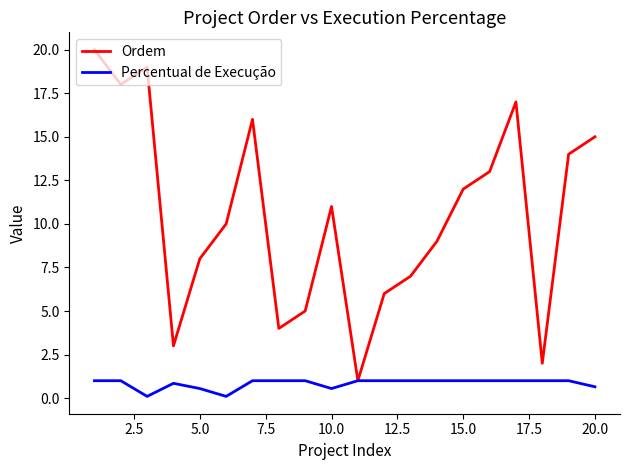

Which series has the largest range (max minus min)?

Ordem